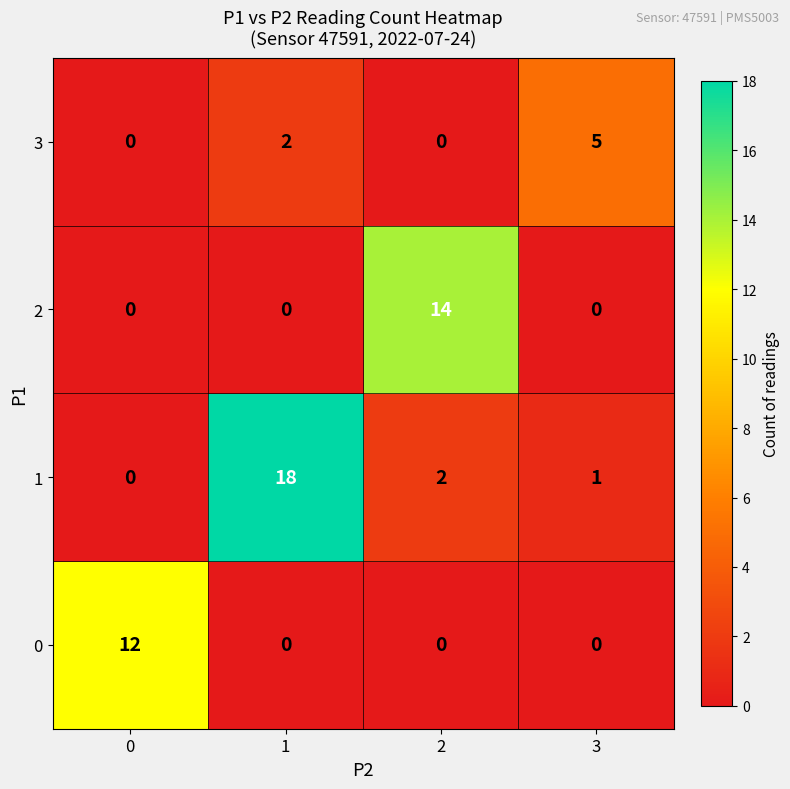

How many data points does each series have?

4